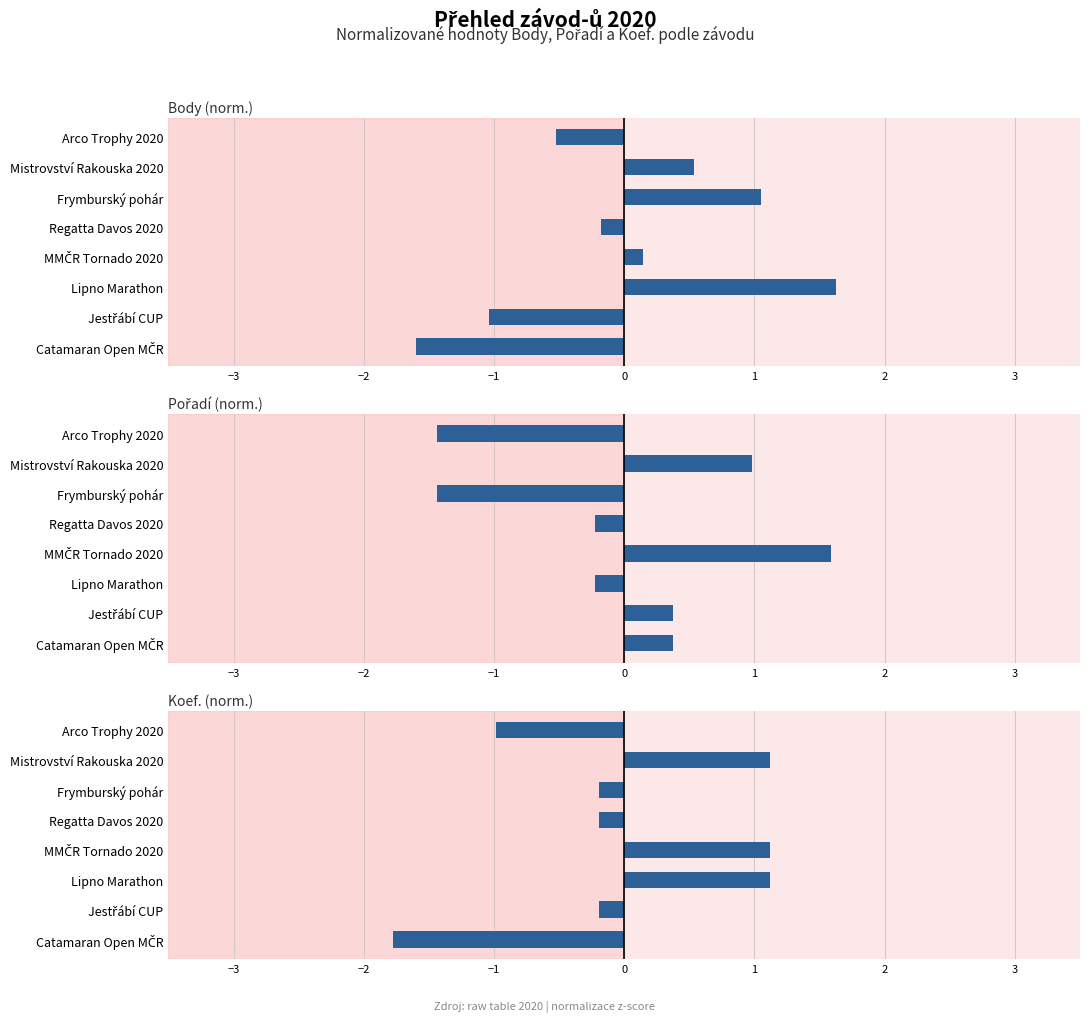

What is the value of the Koef. (norm.) bar at the 5th from the left?

1.1